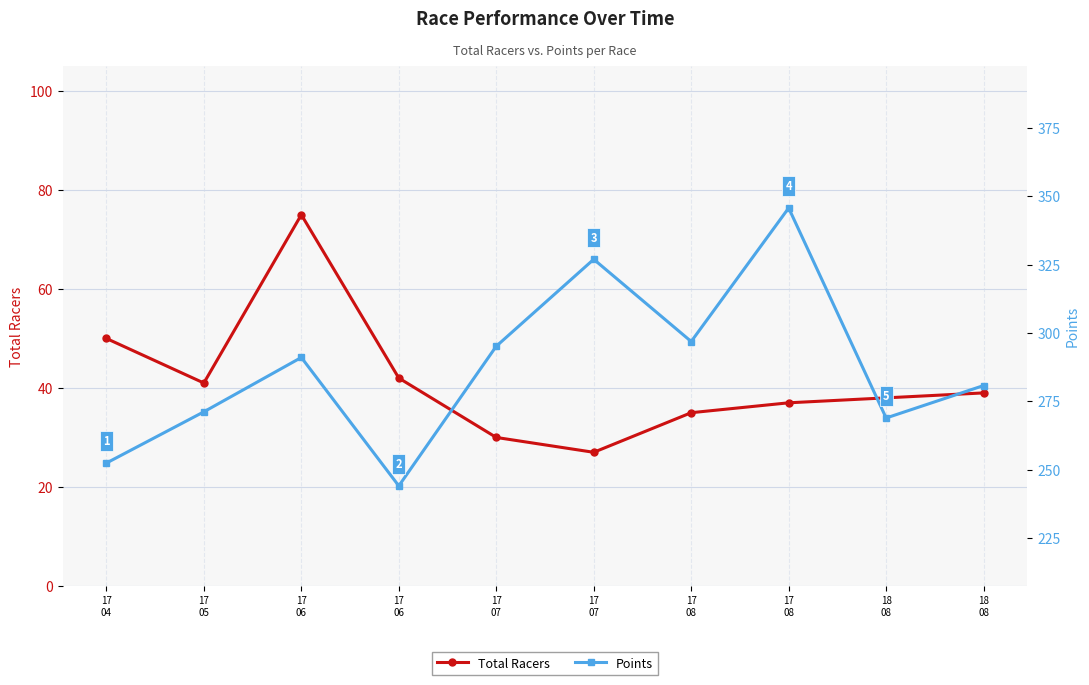

What is the sum of all Points values?

2872.7